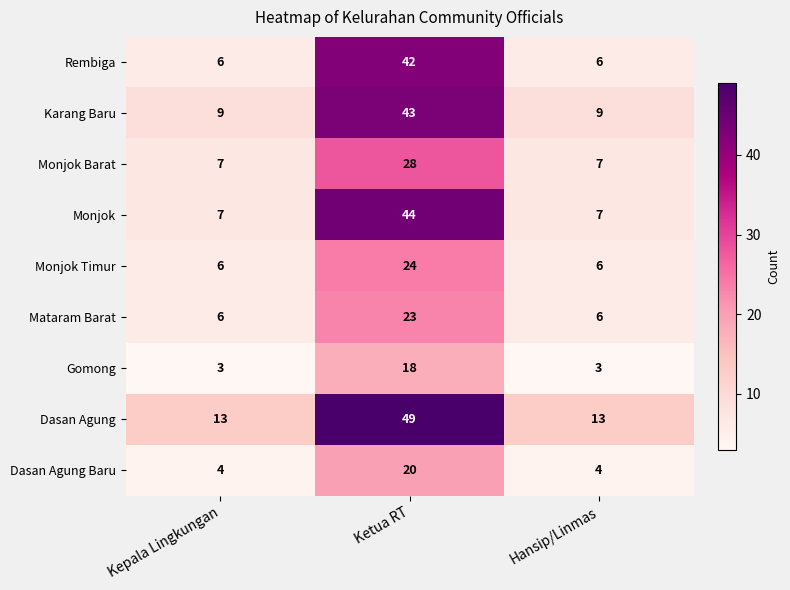

Which series has the largest range (max minus min)?

Monjok